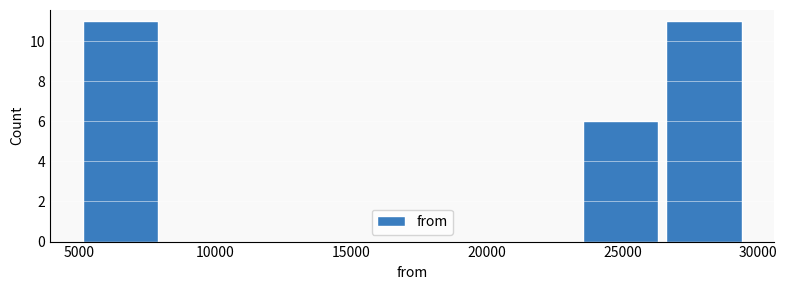

Reading left to right, transcribe this chart: for each bar, give the range it covers on the x-axis and its height. Neither the bar edges nor the heights are printed on the chart, so give them approximately, as read against the axes.

5000 to 8000: 11
8000 to 11000: 0
11000 to 14000: 0
14000 to 17500: 0
17500 to 20500: 0
20500 to 23500: 0
23500 to 26500: 6
26500 to 29500: 11